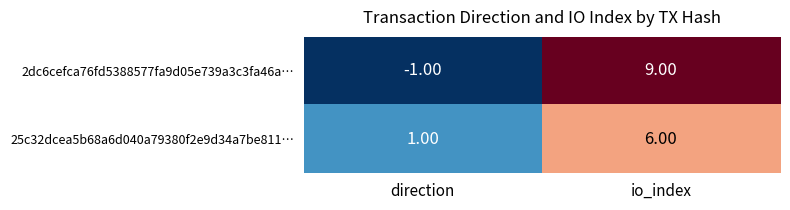

At which category is the sum across all series the highest?

io_index